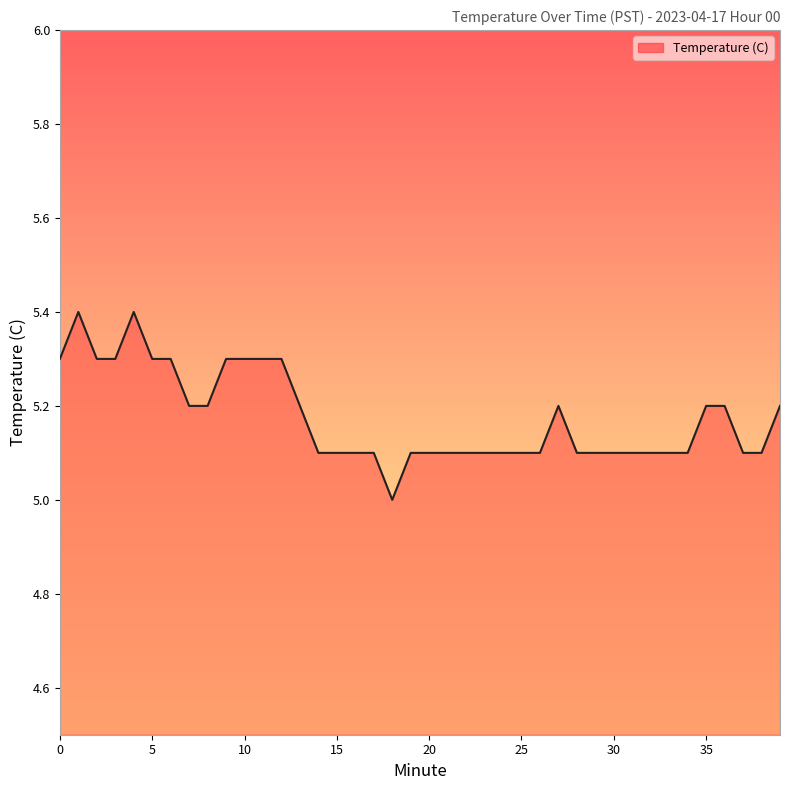

What is the difference between the maximum and minimum values?

0.4